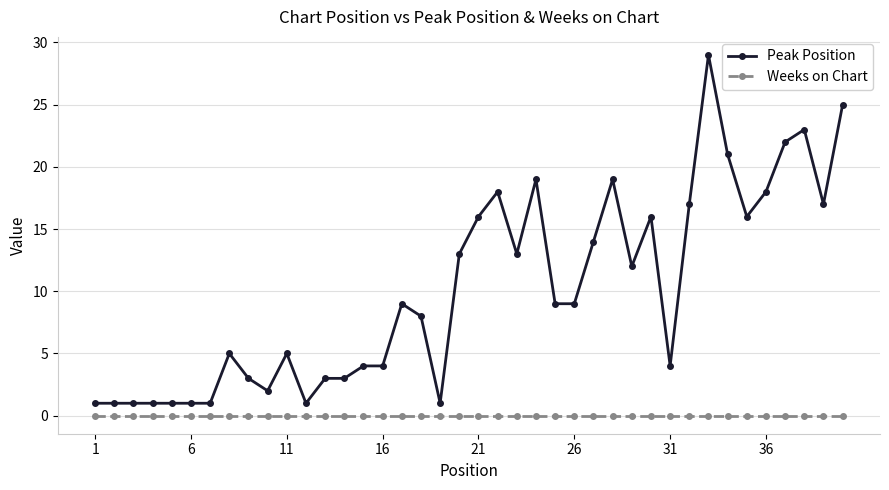

True or false: Weeks on Chart and Peak Position intersect in this chart.

False